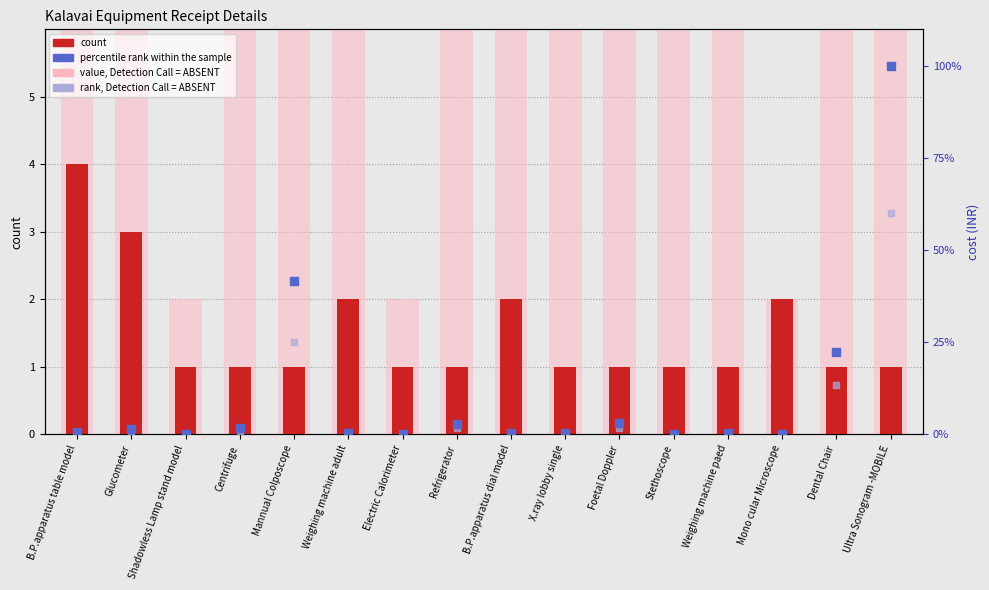

Which series has the largest total across all categories?

percentile rank within the sample